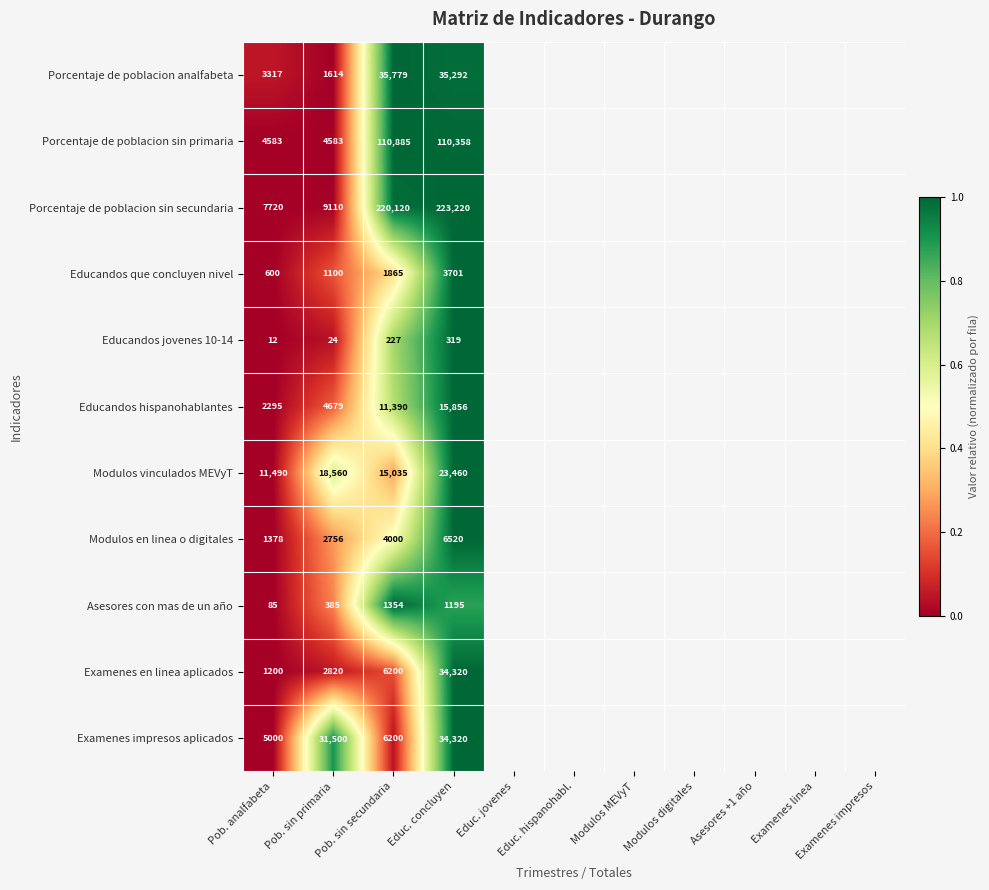

At Pob. sin primaria, list the series in order from smallest to largest.

Educandos jovenes 10-14, Asesores con mas de un año, Educandos que concluyen nivel, Porcentaje de poblacion analfabeta, Modulos en linea o digitales, Examenes en linea aplicados, Porcentaje de poblacion sin primaria, Educandos hispanohablantes, Porcentaje de poblacion sin secundaria, Modulos vinculados MEVyT, Examenes impresos aplicados